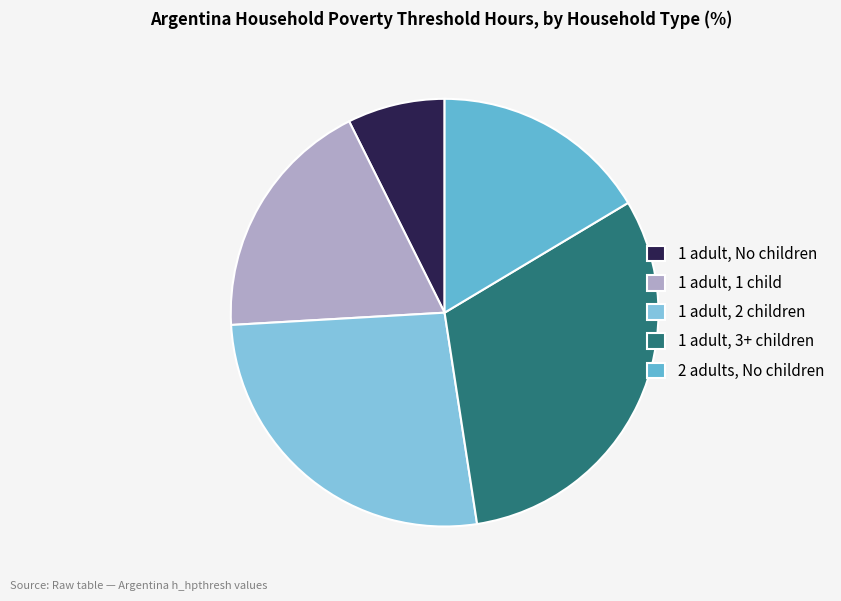

The 1 adult, 1 child slice represents 28% of the pie. True or false?

False